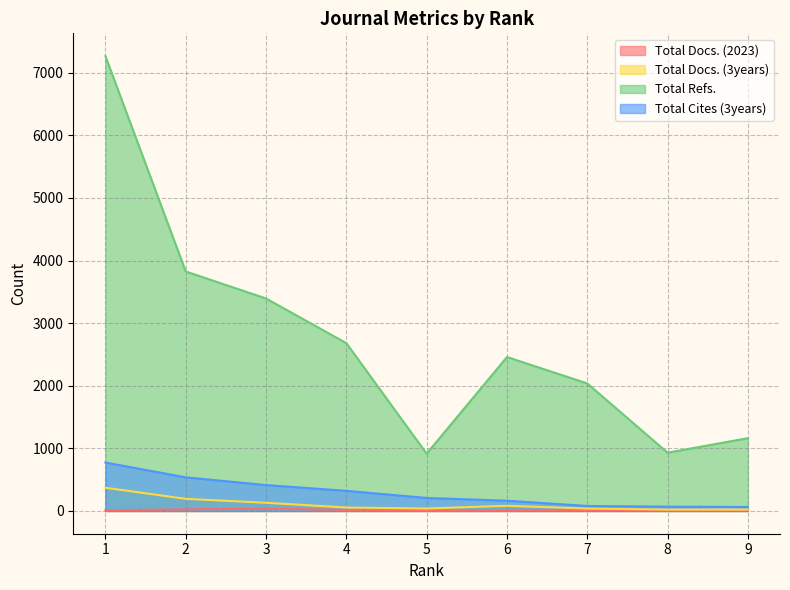

Is the value of Total Docs. (3years) at 8 greater than the value of Total Docs. (2023) at 3?

No